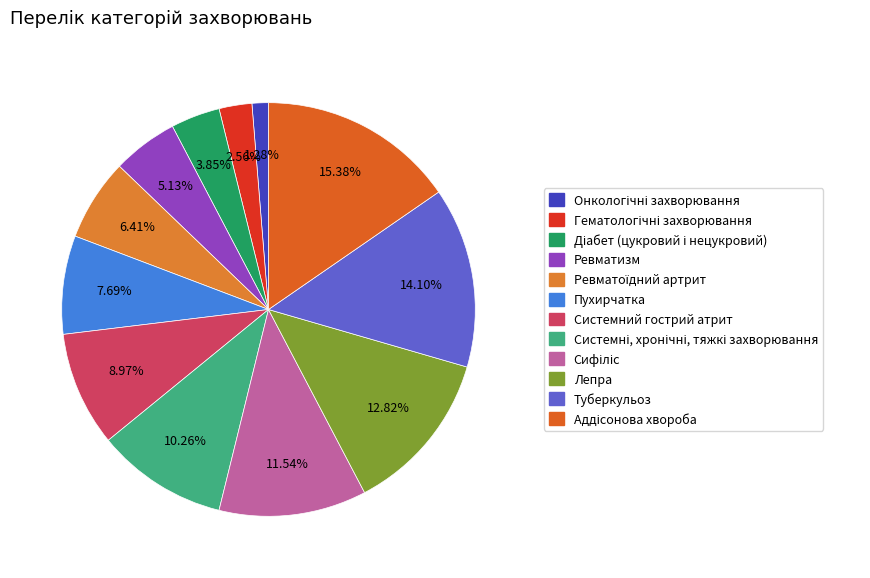

How many slices are in this pie chart?

12